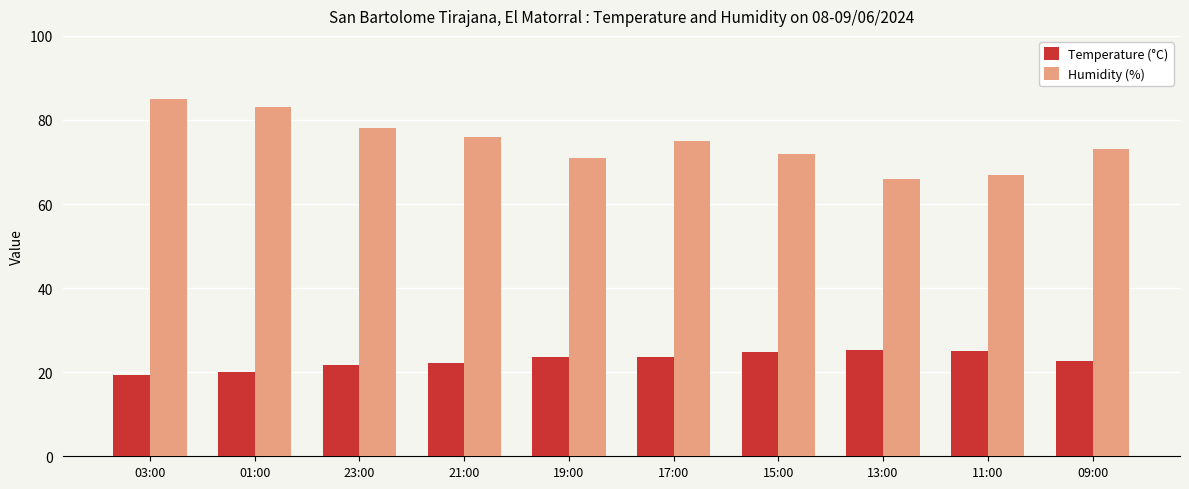

Is the value of Humidity (%) at 21:00 greater than the value of Temperature (°C) at 19:00?

Yes